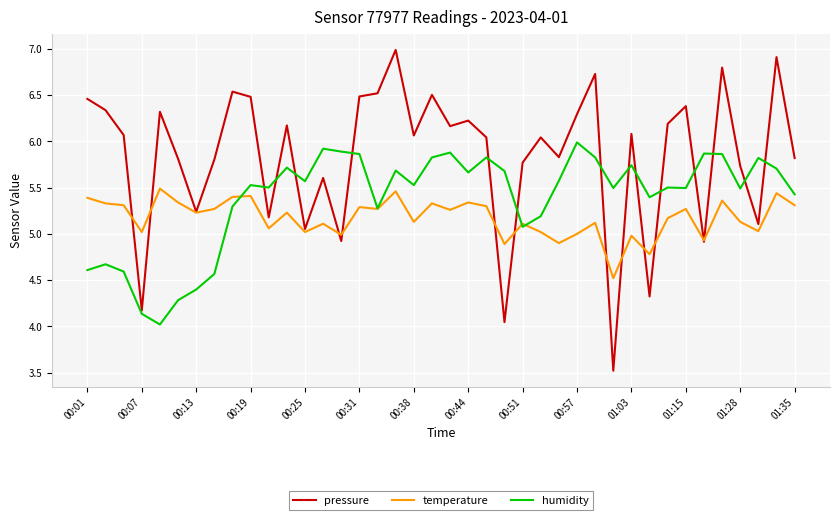

List the series in order of their overall mean, highest first.

pressure, humidity, temperature